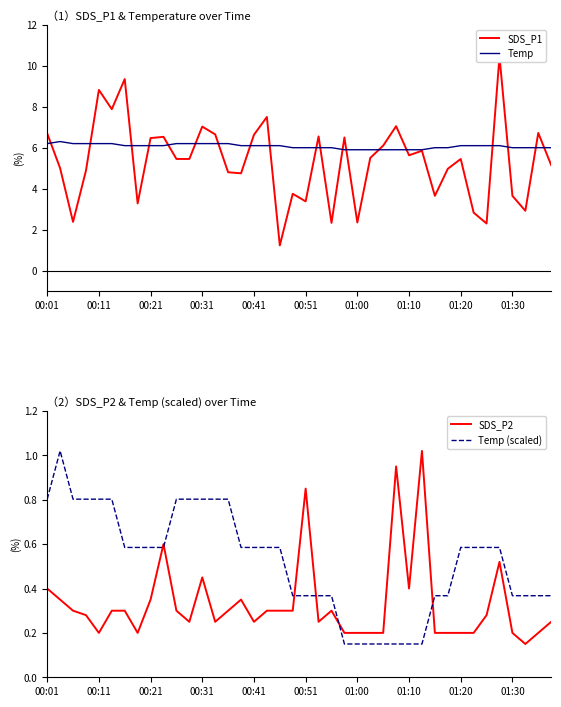

True or false: Temp has a value of 8.4 at 18.

False